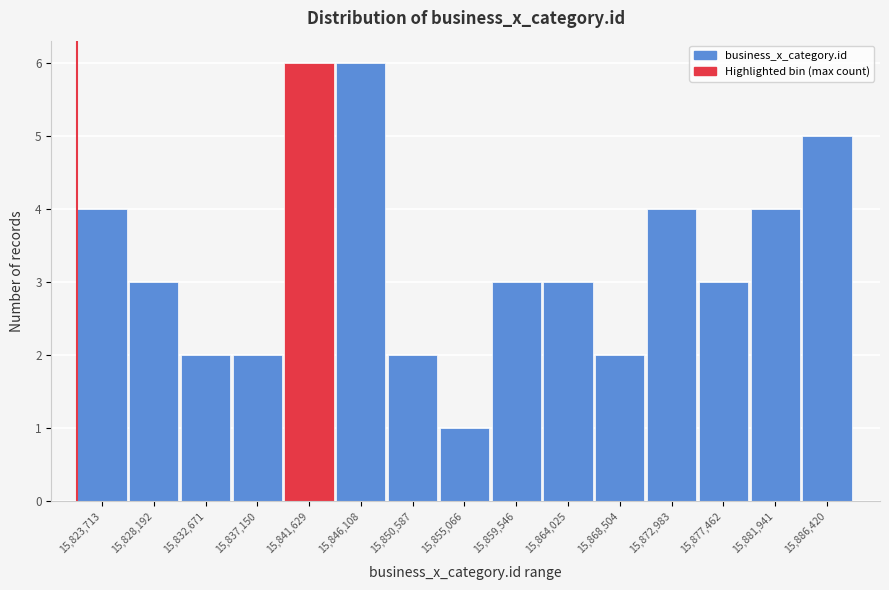

Reading left to right, list all the values displayed in this chart.

15,823,713=4	15,828,192=3	15,832,671=2	15,837,150=2	15,841,629=6	15,846,108=6	15,850,587=2	15,855,066=1	15,859,546=3	15,864,025=3	15,868,504=2	15,872,983=4	15,877,462=3	15,881,941=4	15,886,420=5